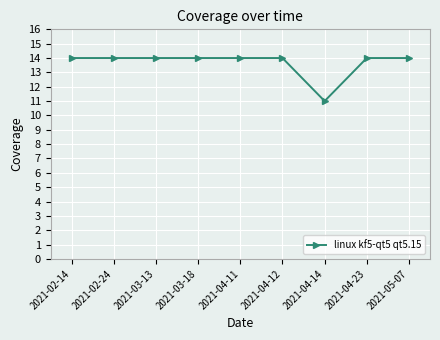

What is the minimum value shown in the chart?

11